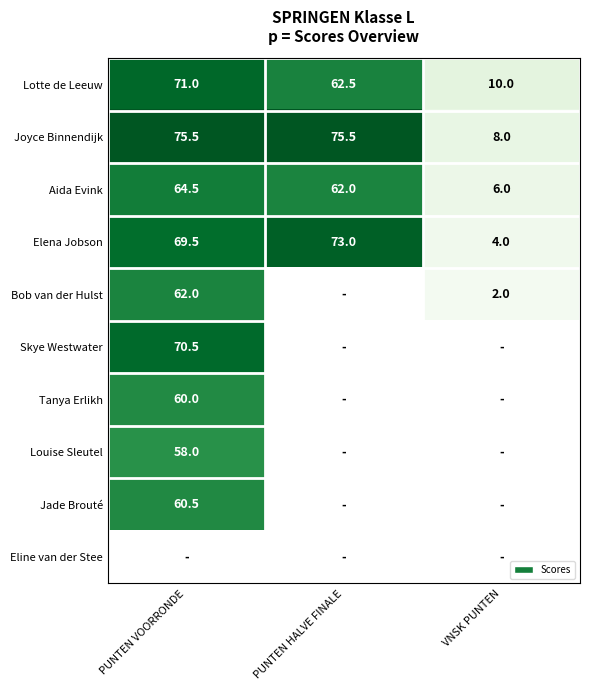

How many categories are shown in the chart?

3